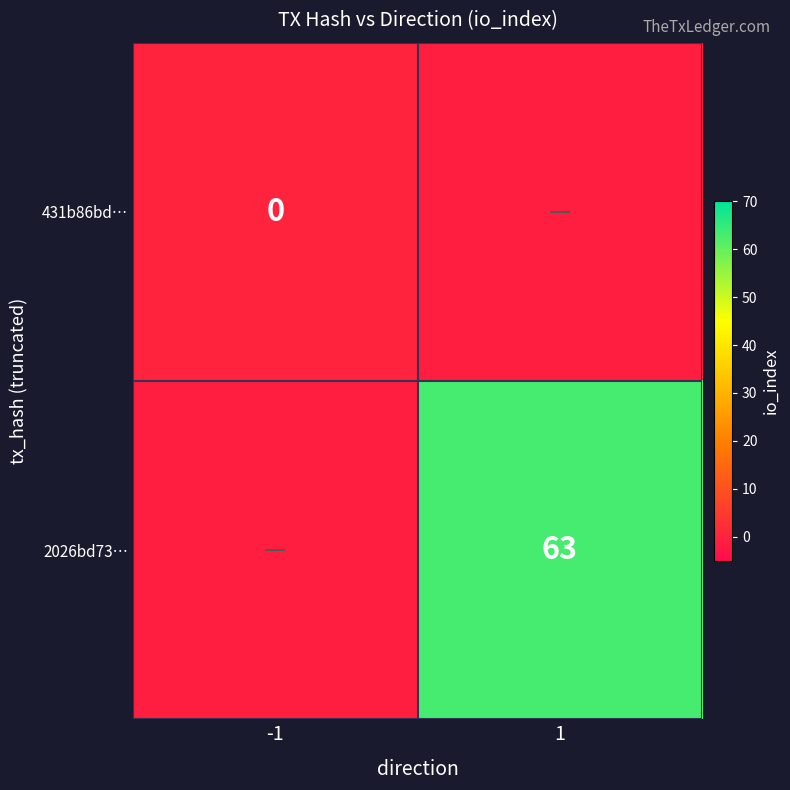

At how many categories does at least one series exceed 11?

1